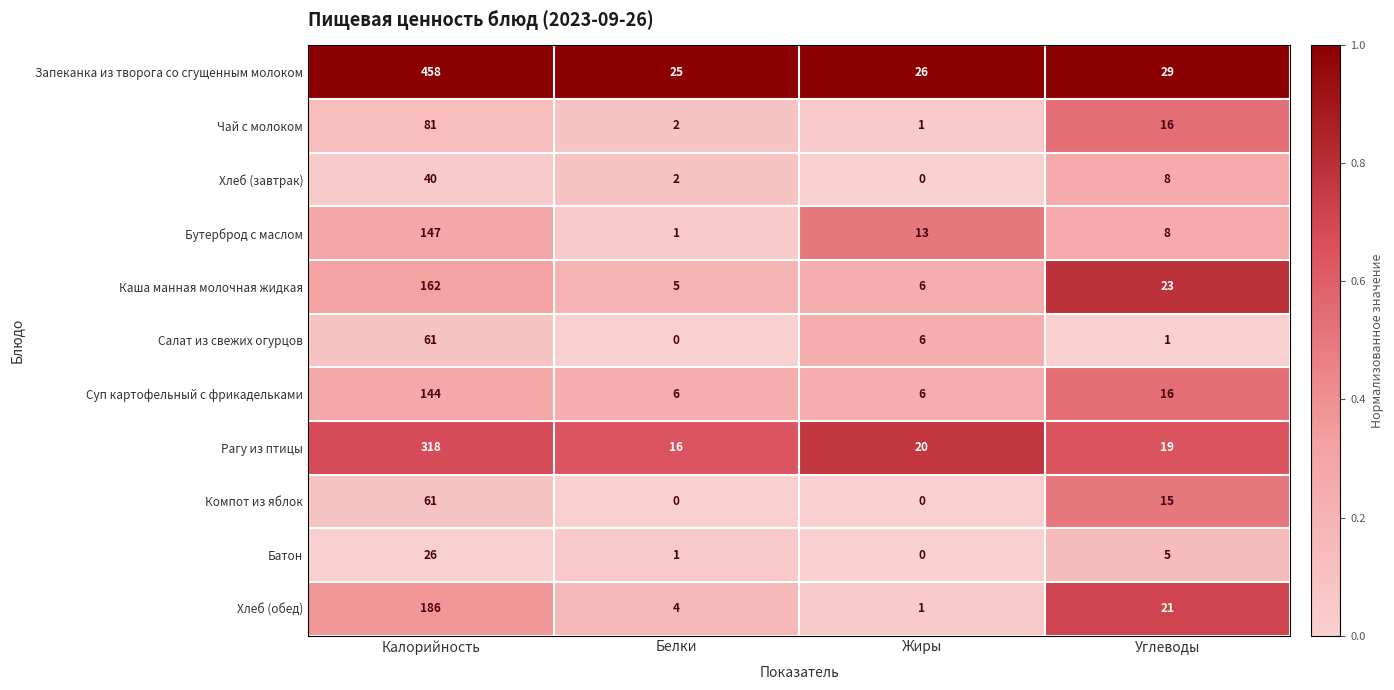

Is it true that Бутерброд с маслом equals 13 at Жиры?

True